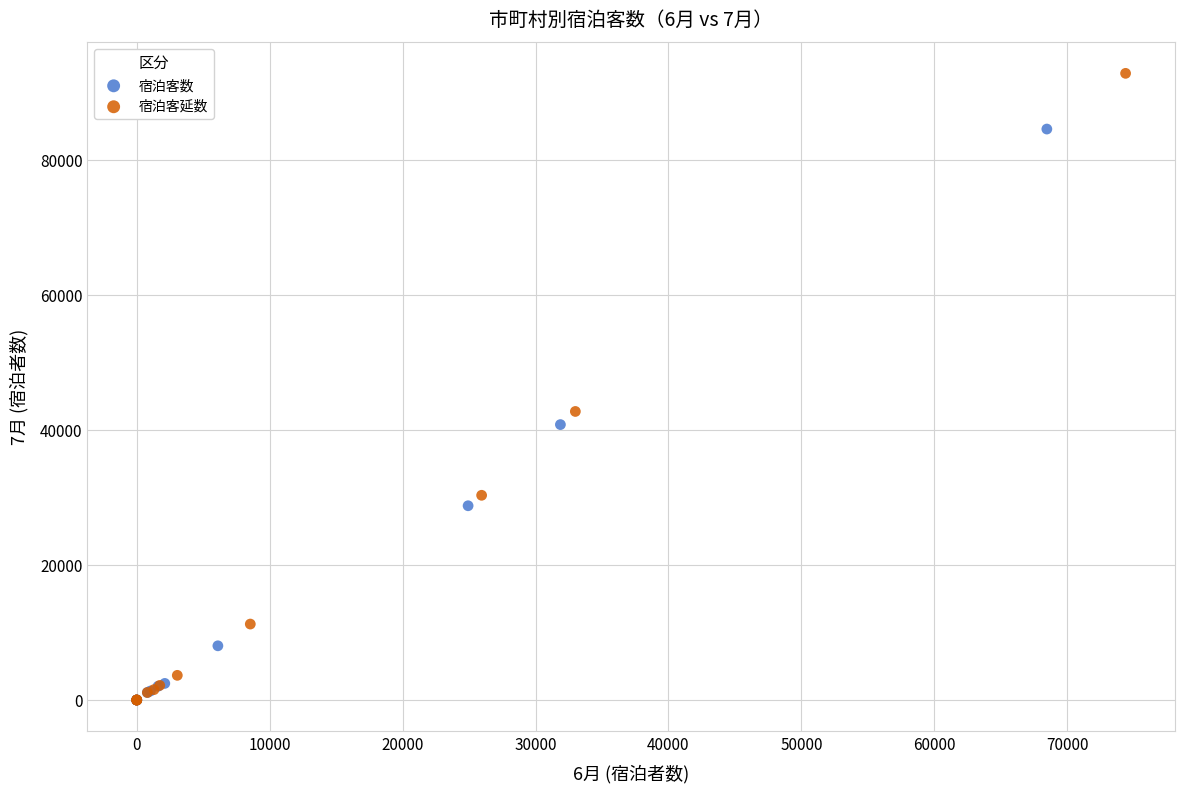

Which series has the largest Y range (max minus min)?

宿泊客延数